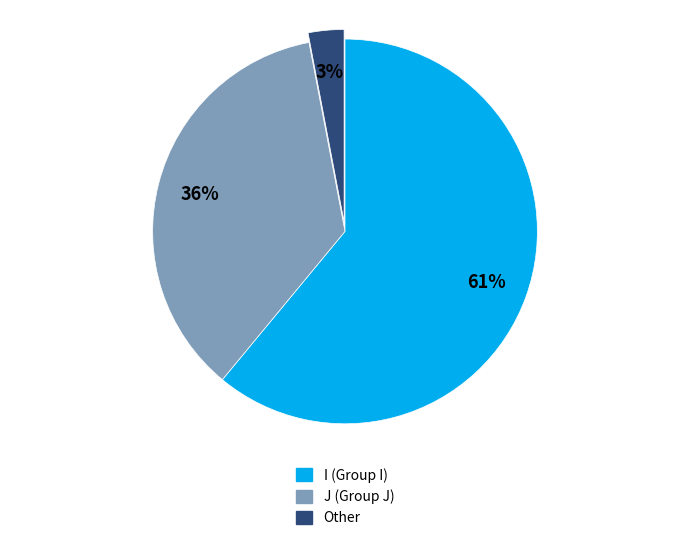

How many segments does this pie chart have?

3